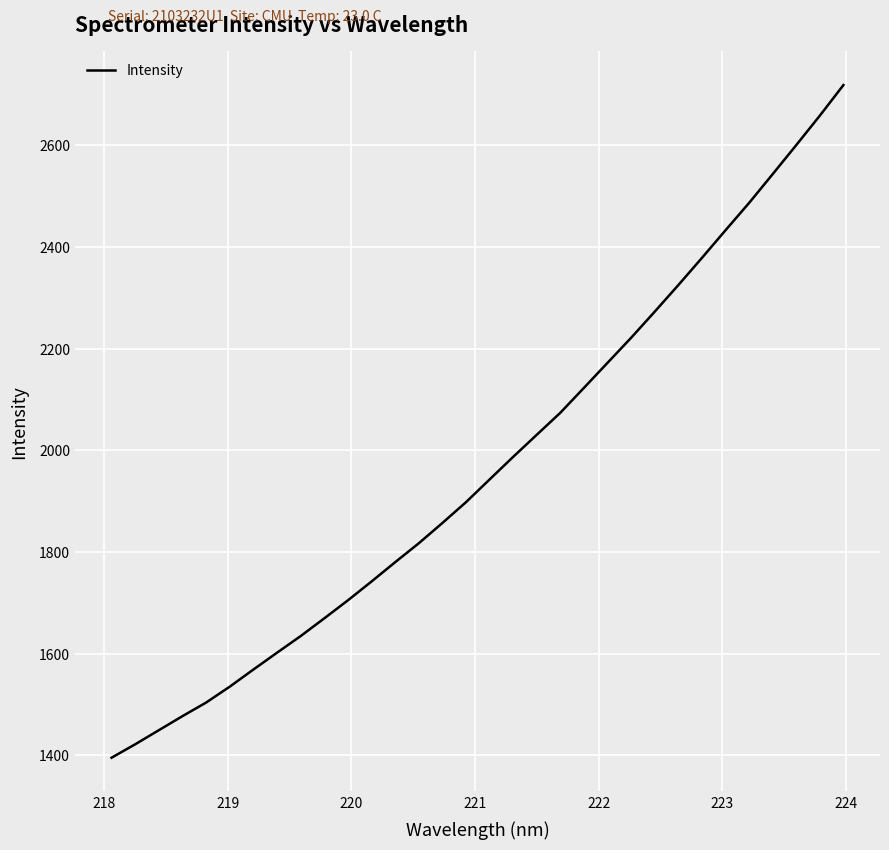

What is the smallest value displayed?

1395.5